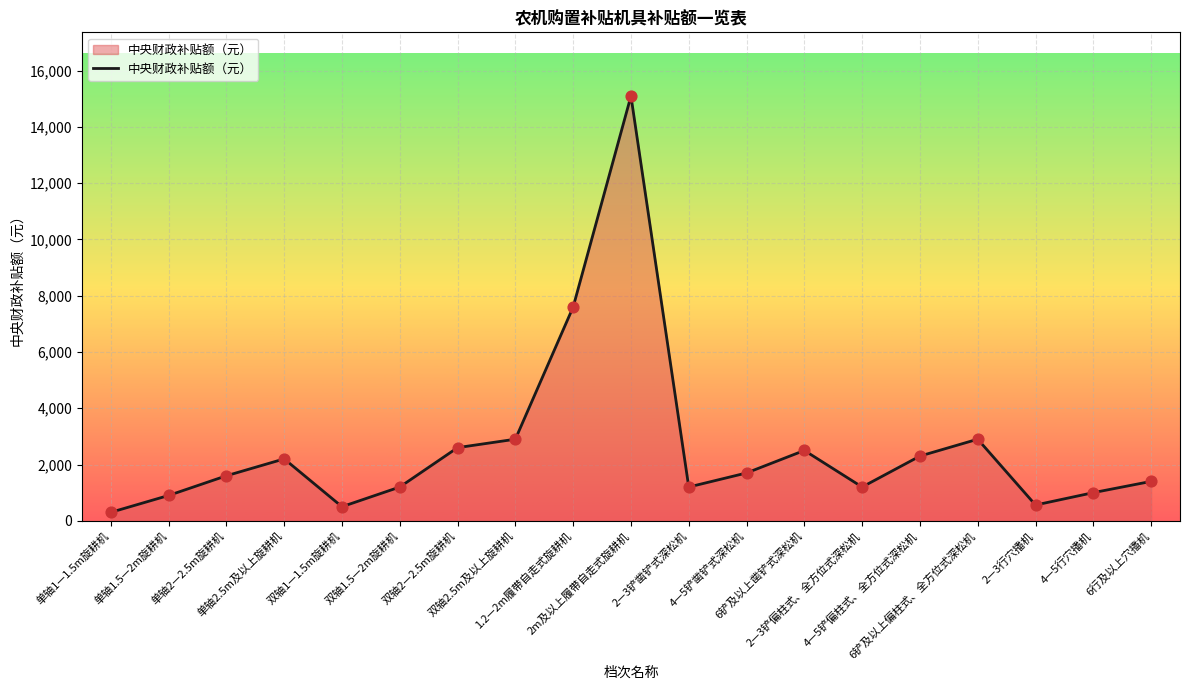

What is the ratio of the value at 双轴1.5—2m旋耕机 to the value at 6铲及以上偏柱式、全方位式深松机?

0.4